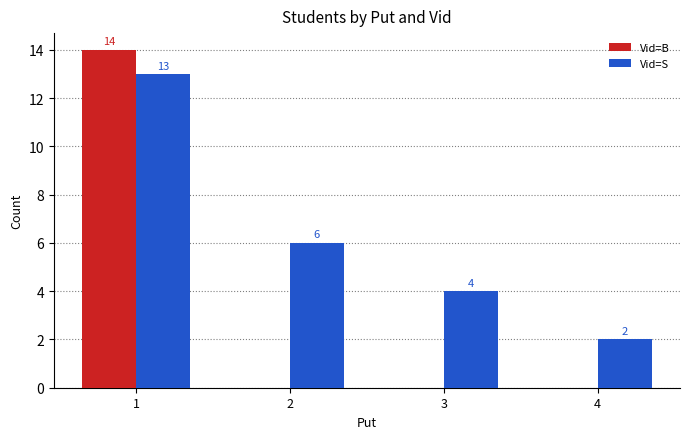

What is the average value of the Vid=S series?

6